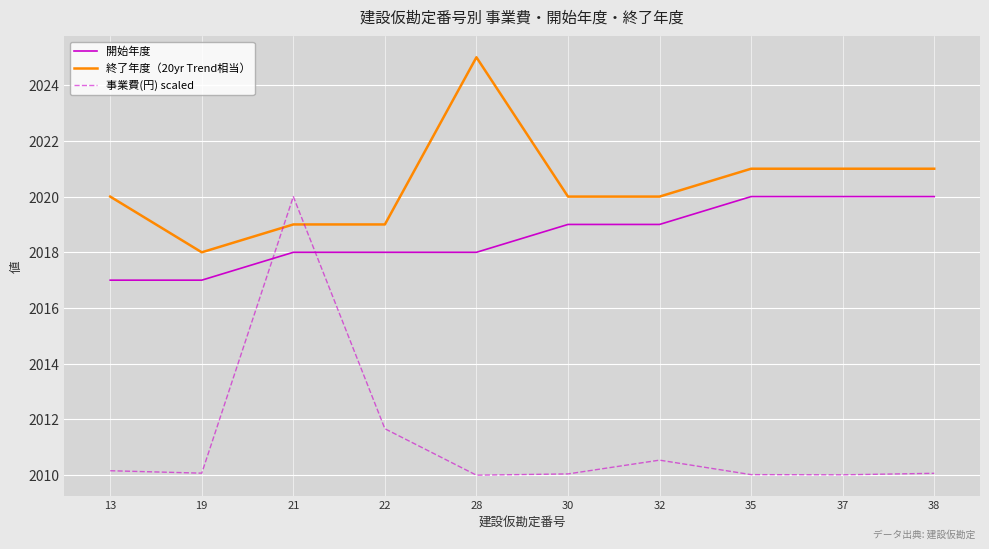

True or false: 終了年度（20yr Trend相当） and 開始年度 intersect in this chart.

False